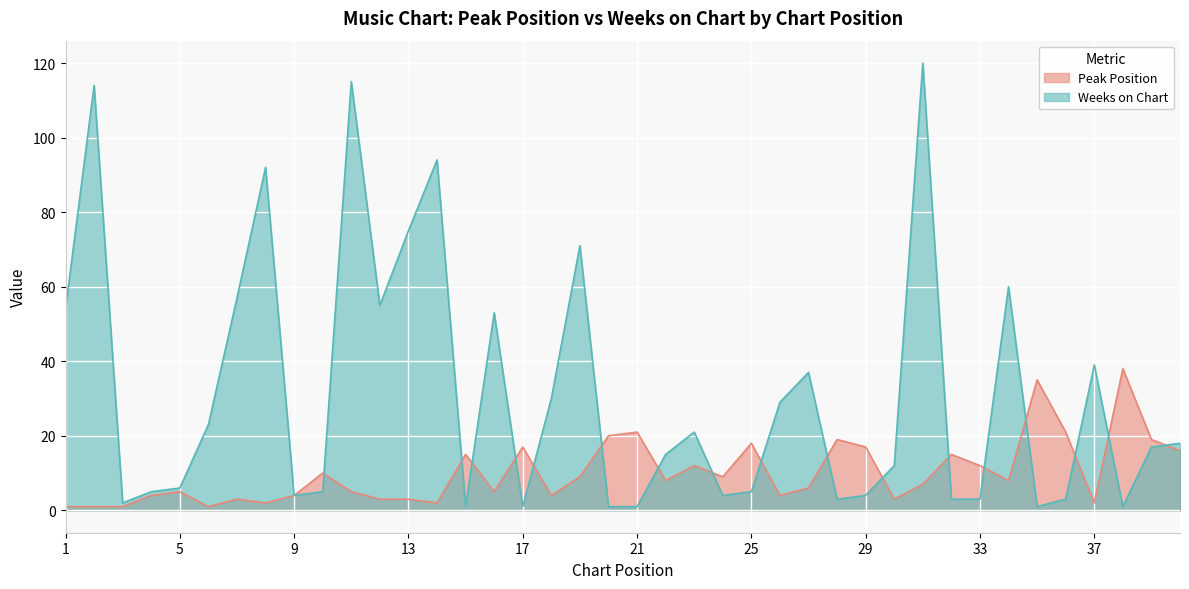

What is the lowest value of the Peak Position series?

1